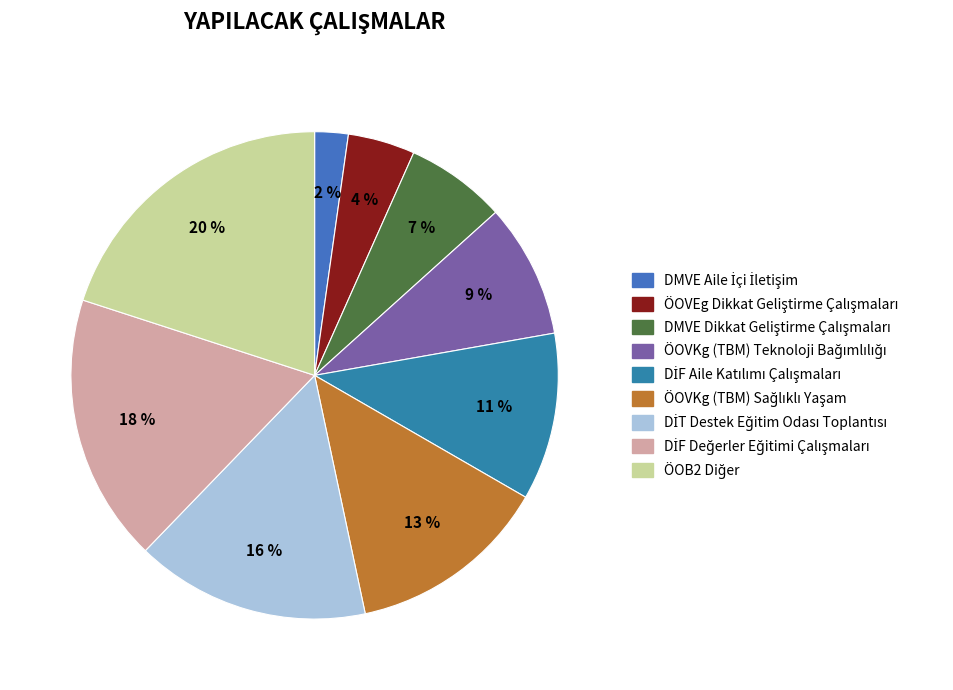

Does DİT Destek Eğitim Odası Toplantısı represent more than half of the total?

No